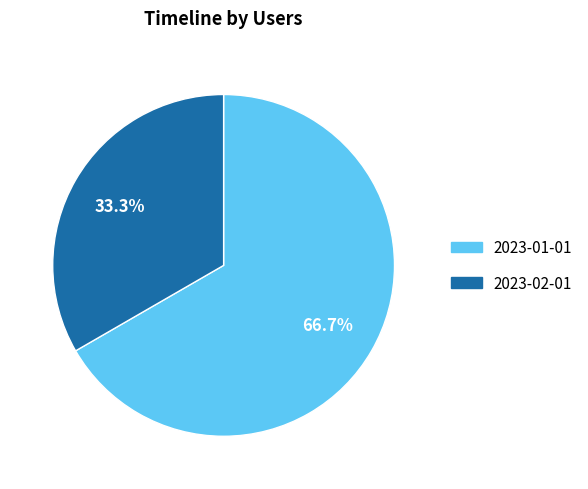

Is there any slice that represents more than half of the pie?

Yes